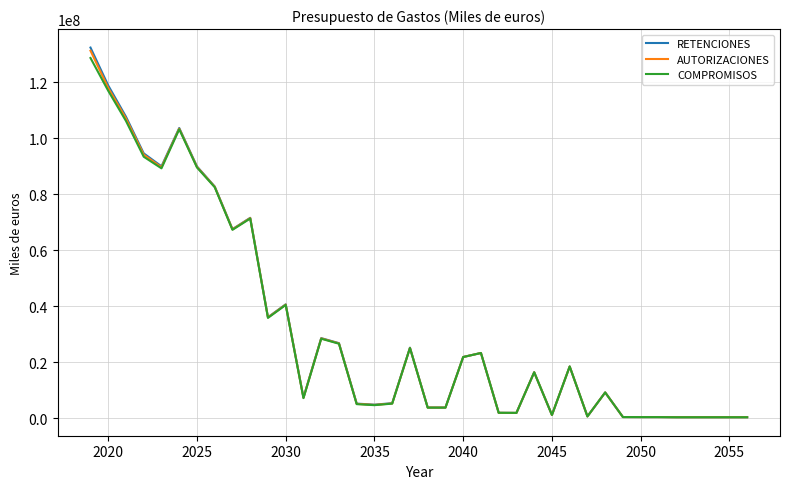

What is the maximum value shown in the chart?

132338613